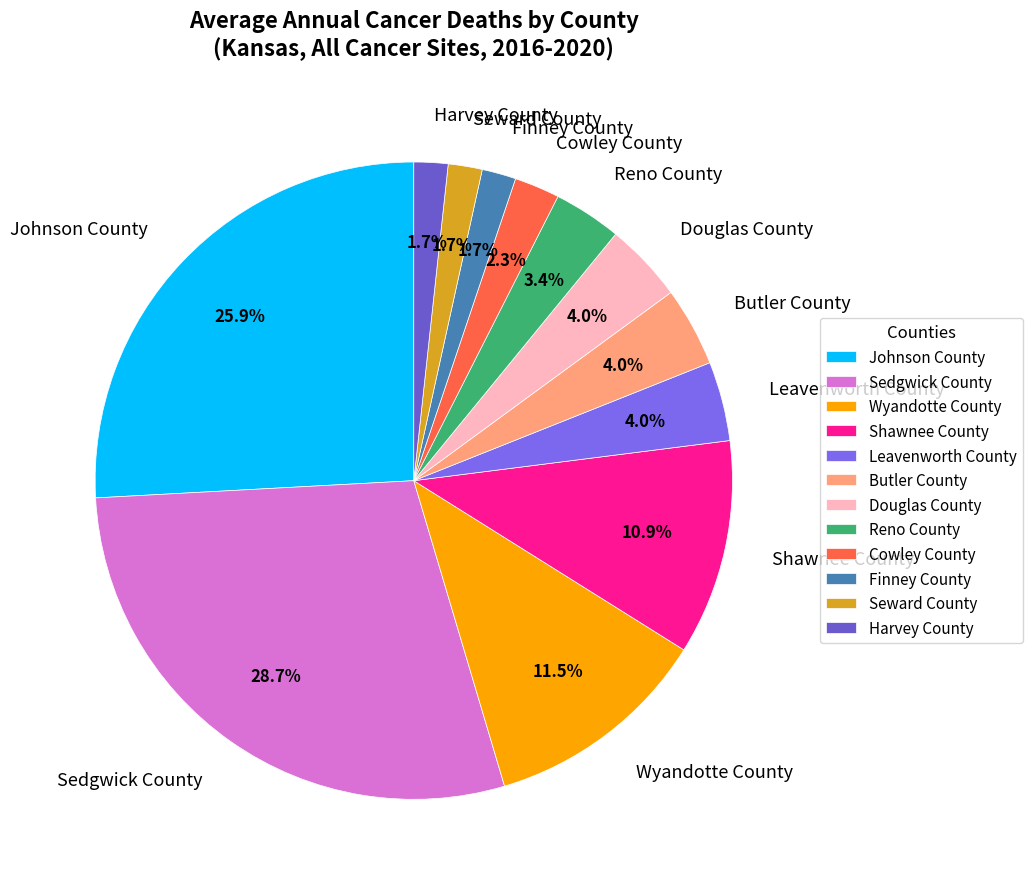

Is the sum of Wyandotte County and Butler County greater than half?

No